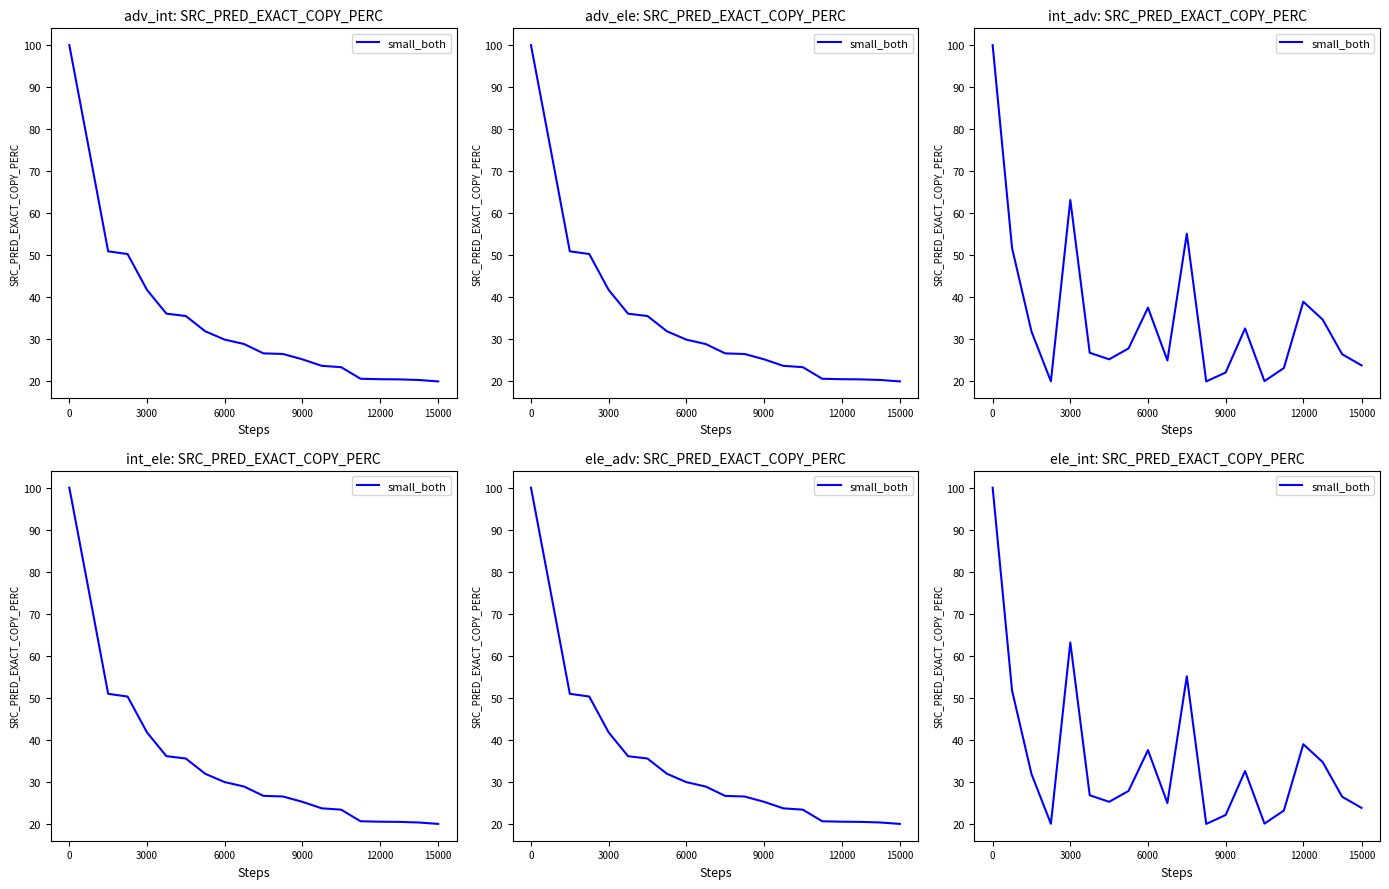

What is the ratio of the value at 16 to the value at 9000?

1.9